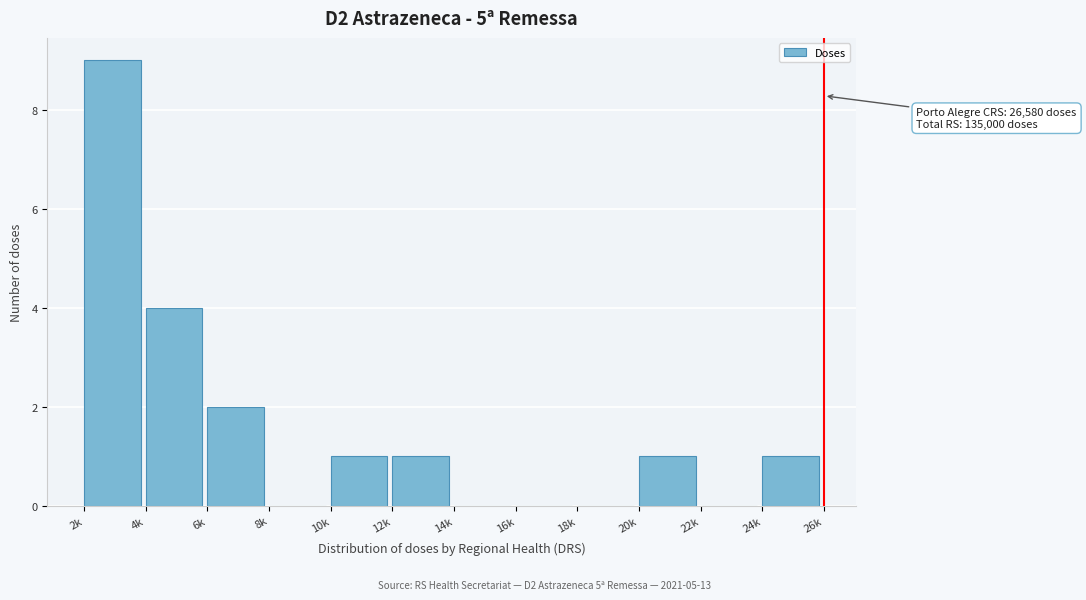

Reading right to left, list all the values displayed in this chart.

24k=1	22k=0	20k=1	18k=0	16k=0	14k=0	12k=1	10k=1	8k=0	6k=2	4k=4	2k=9